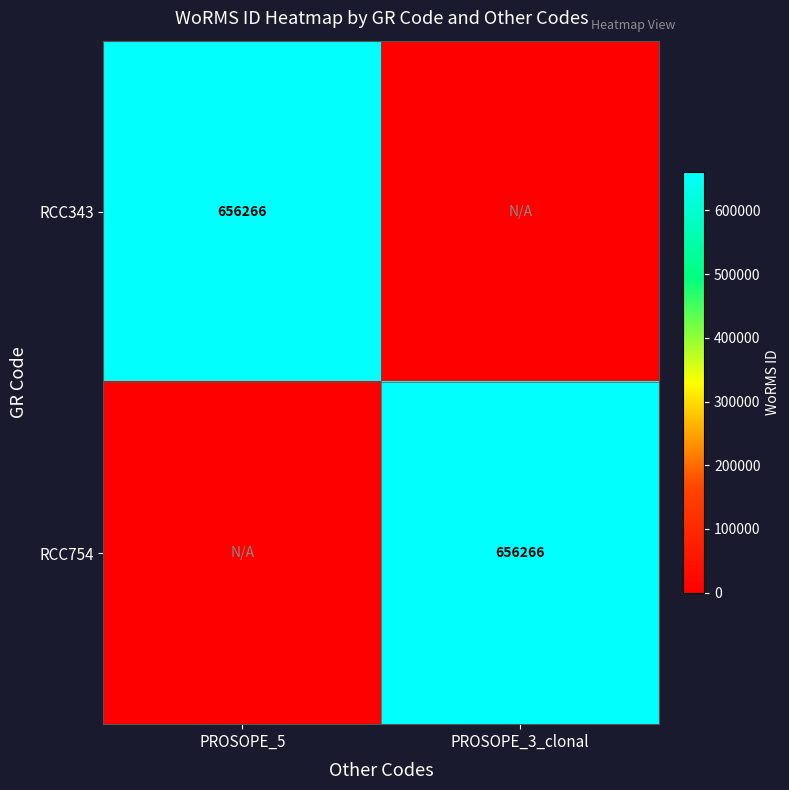

True or false: RCC343 has a value of 396595 at PROSOPE_5.

False